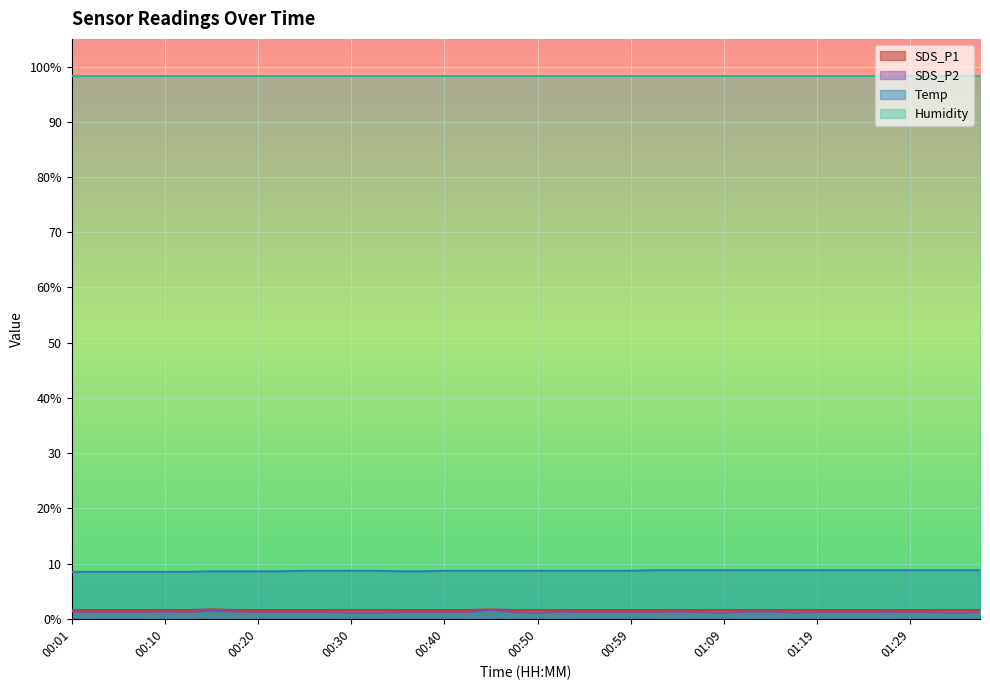

At which label is Temp closest to 8?

00:01